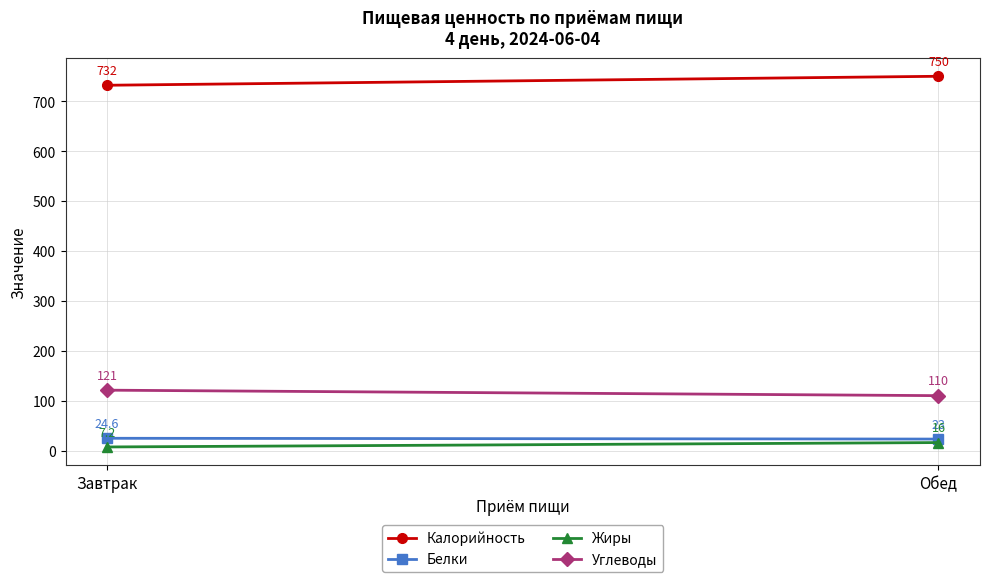

Is it true that Калорийность equals 436.5 at Обед?

False